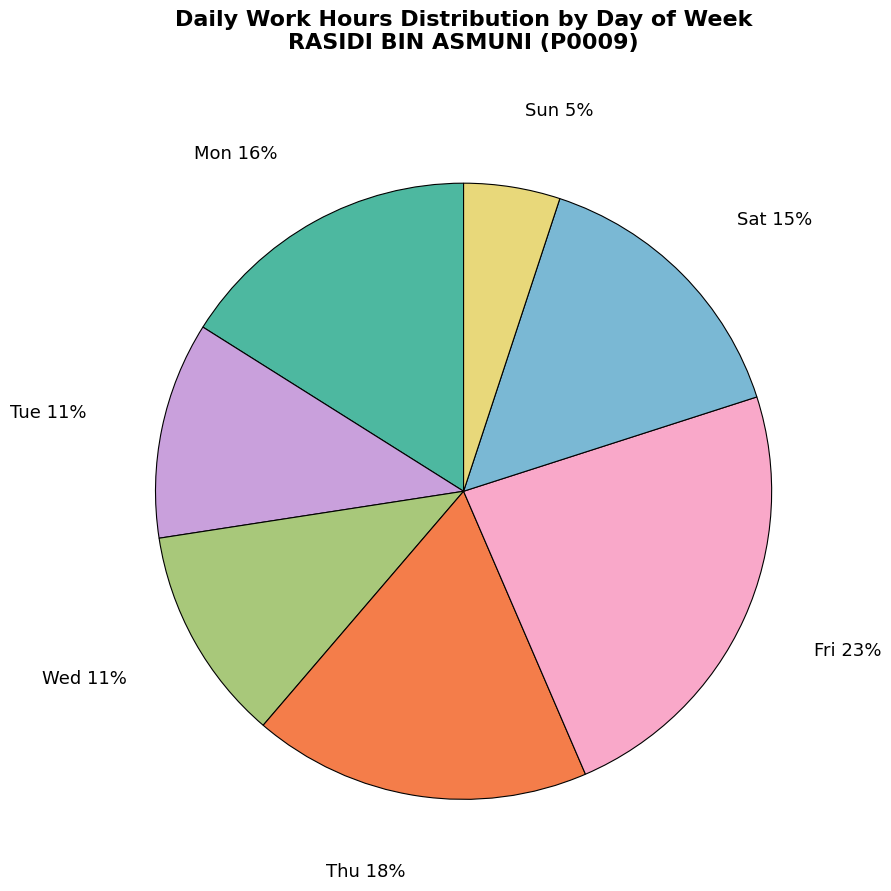

How many slices are in this pie chart?

7